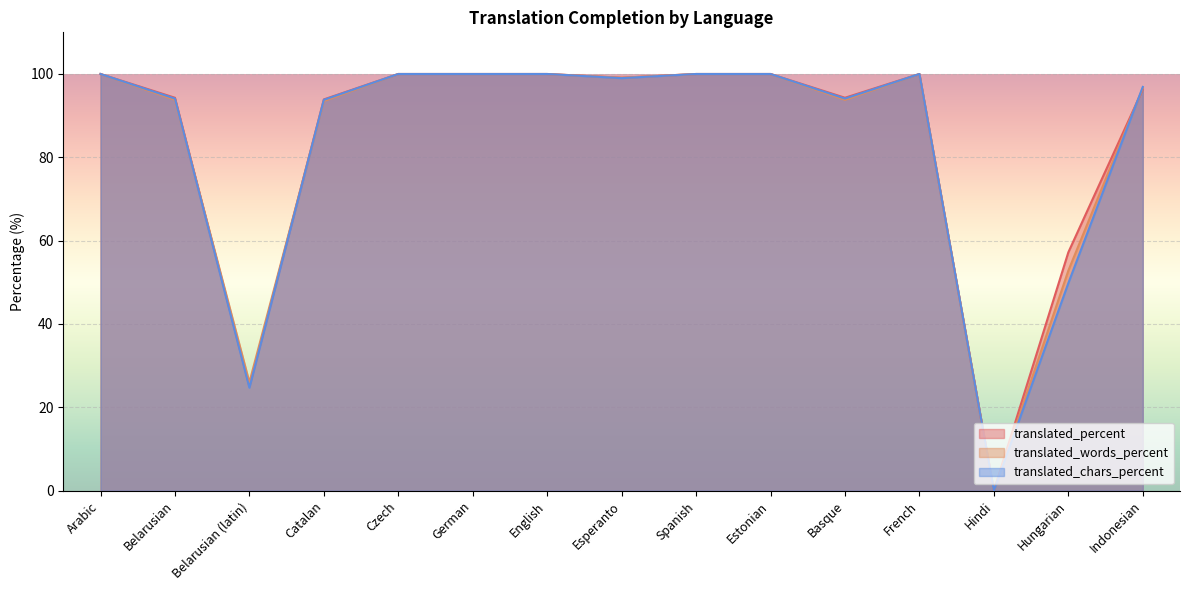

Is it true that translated_chars_percent equals 100.0 at French?

True